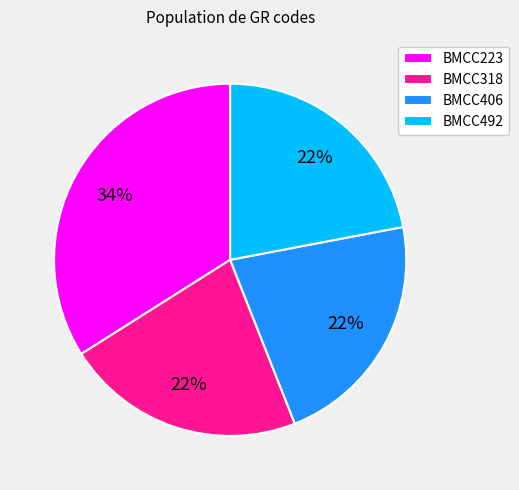

Which slice is the largest?

BMCC223